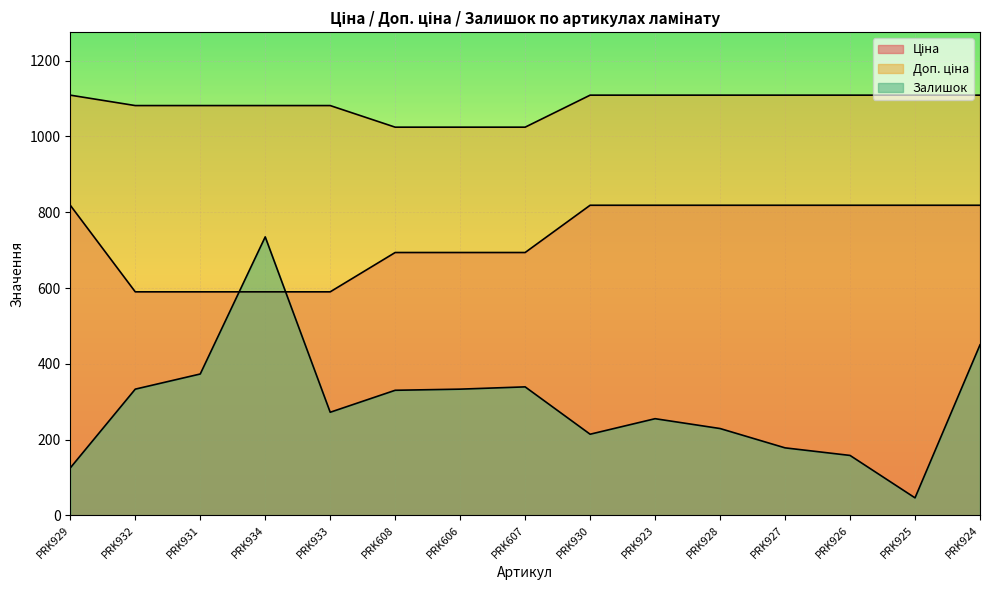

What position from the left is PRK923?

10